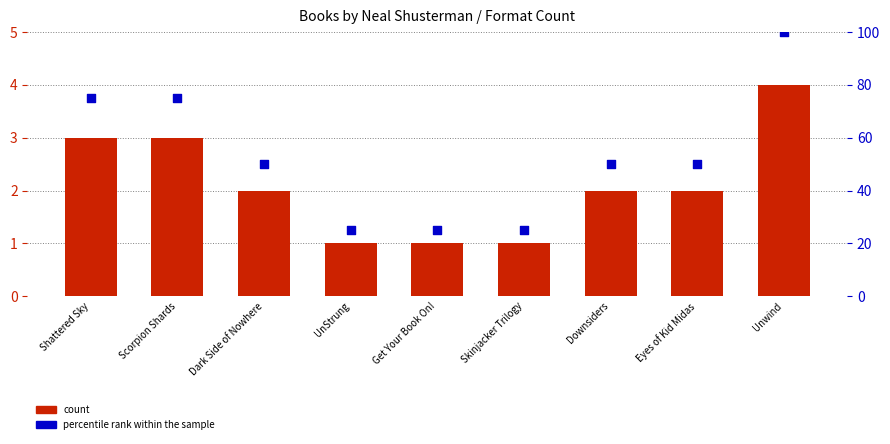

What are all the series names shown in the legend?

count, percentile rank within the sample